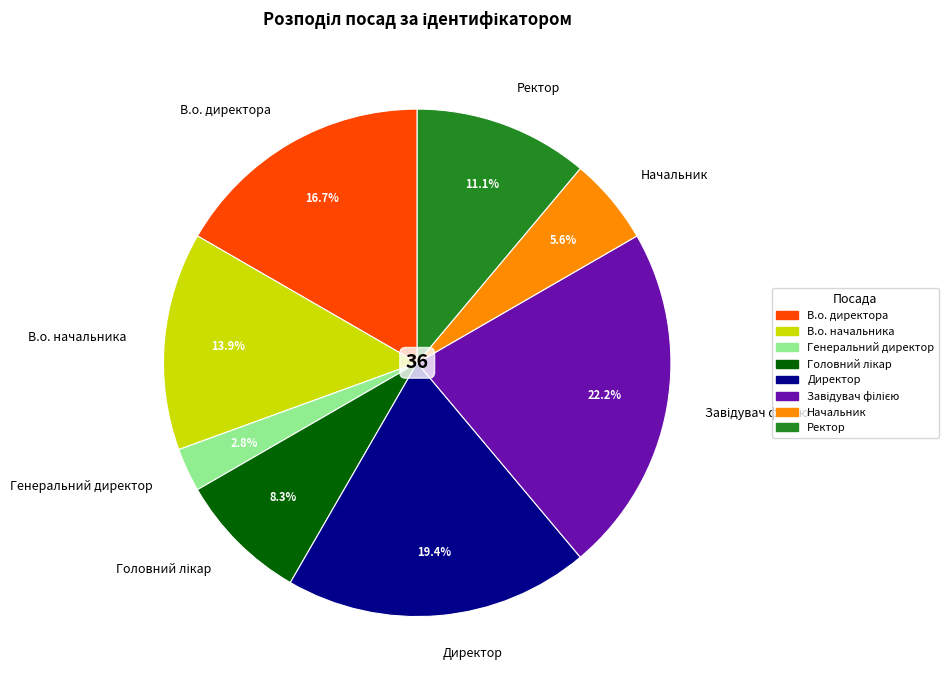

What portion of the pie excludes Ректор?

88.9%